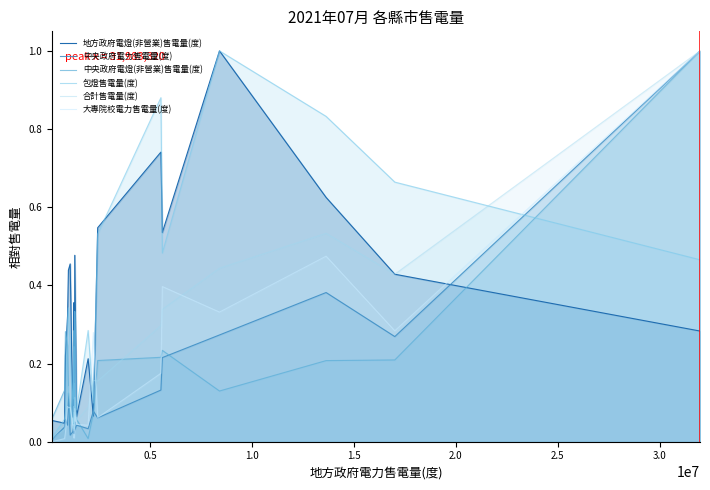

What is the greatest value displayed?

1.0